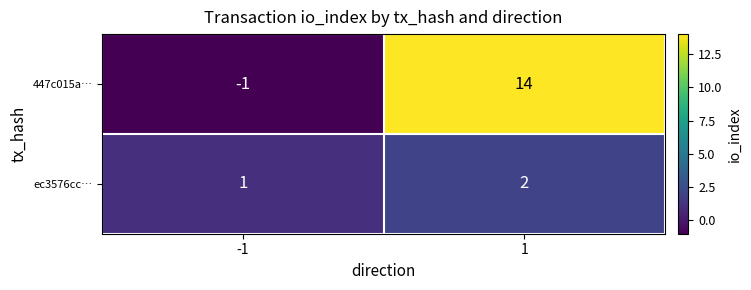

Between -1 and 1, which series saw the biggest shift?

447c015a…